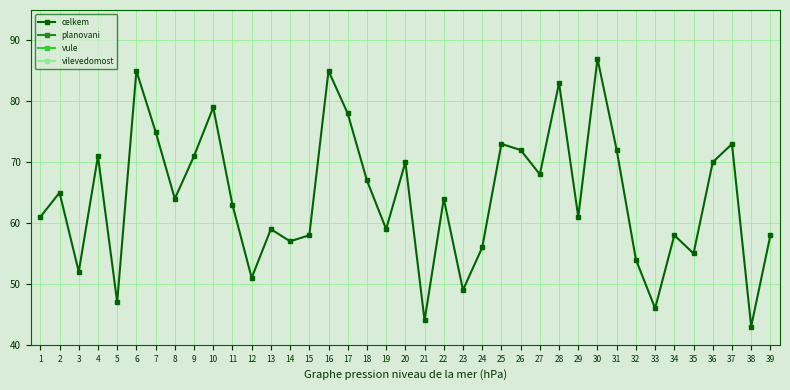

Rank the series at 26 from lowest to highest value.

planovani, vule, vilevedomost, celkem